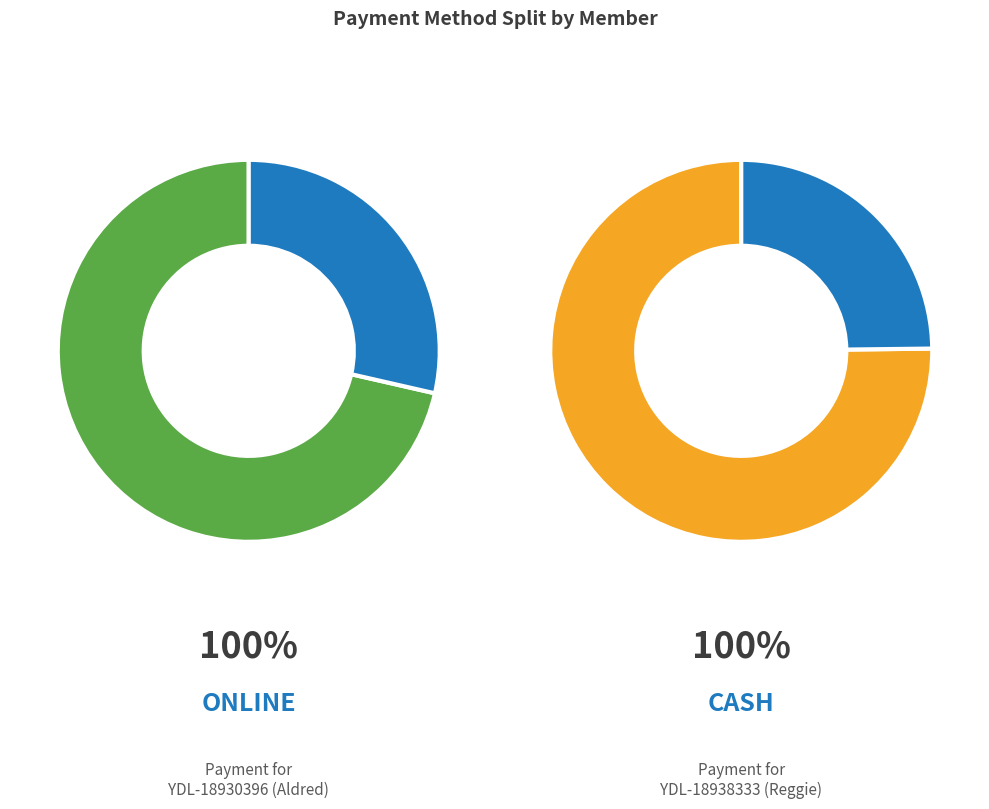

Which category accounts for the majority?

YDL-18938333